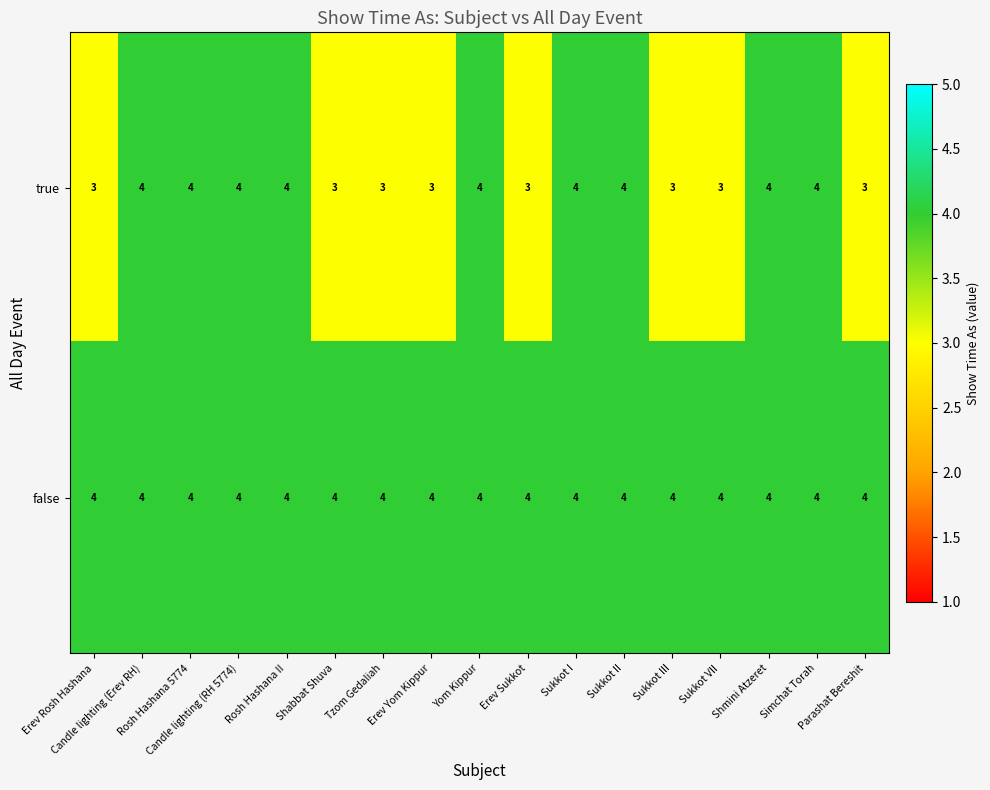

List the series in order of their overall mean, highest first.

false, true